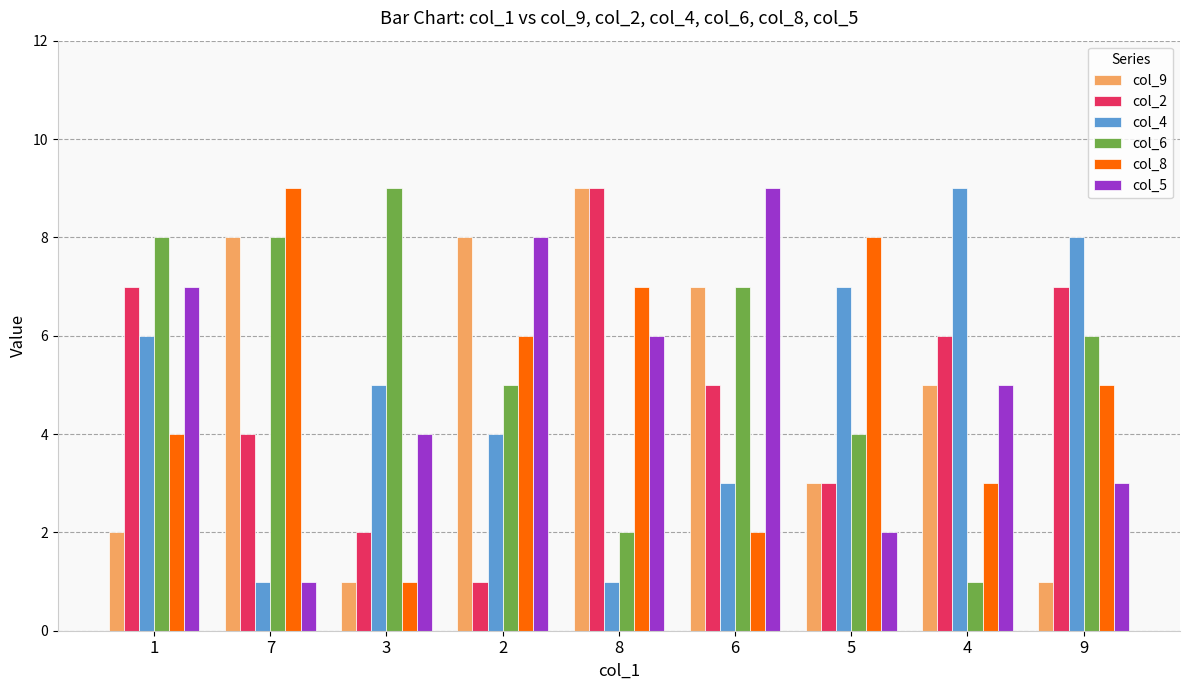

Where does the col_8 series first go above 5?

7